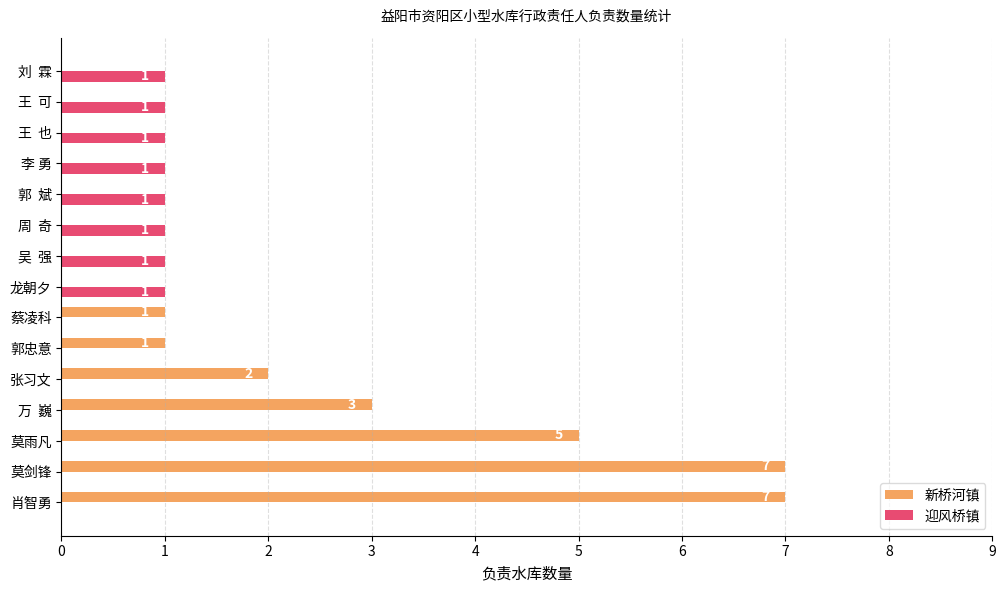

The 新桥河镇 series shows 7 at 莫剑锋. True or false?

True